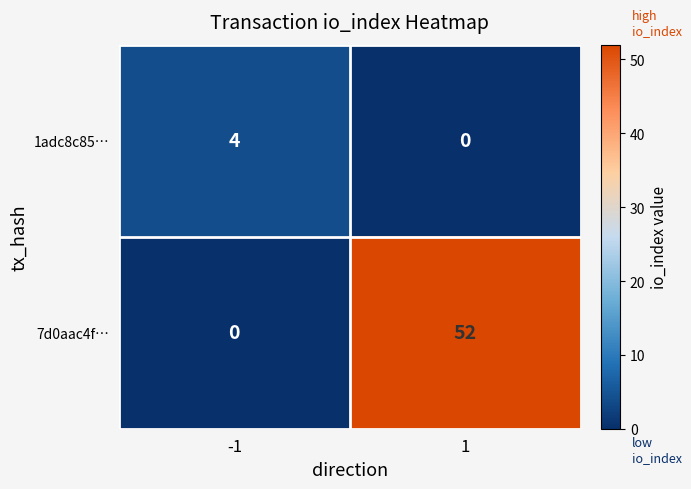

The value of 7d0aac4f… at -1 is 24. True or false?

False